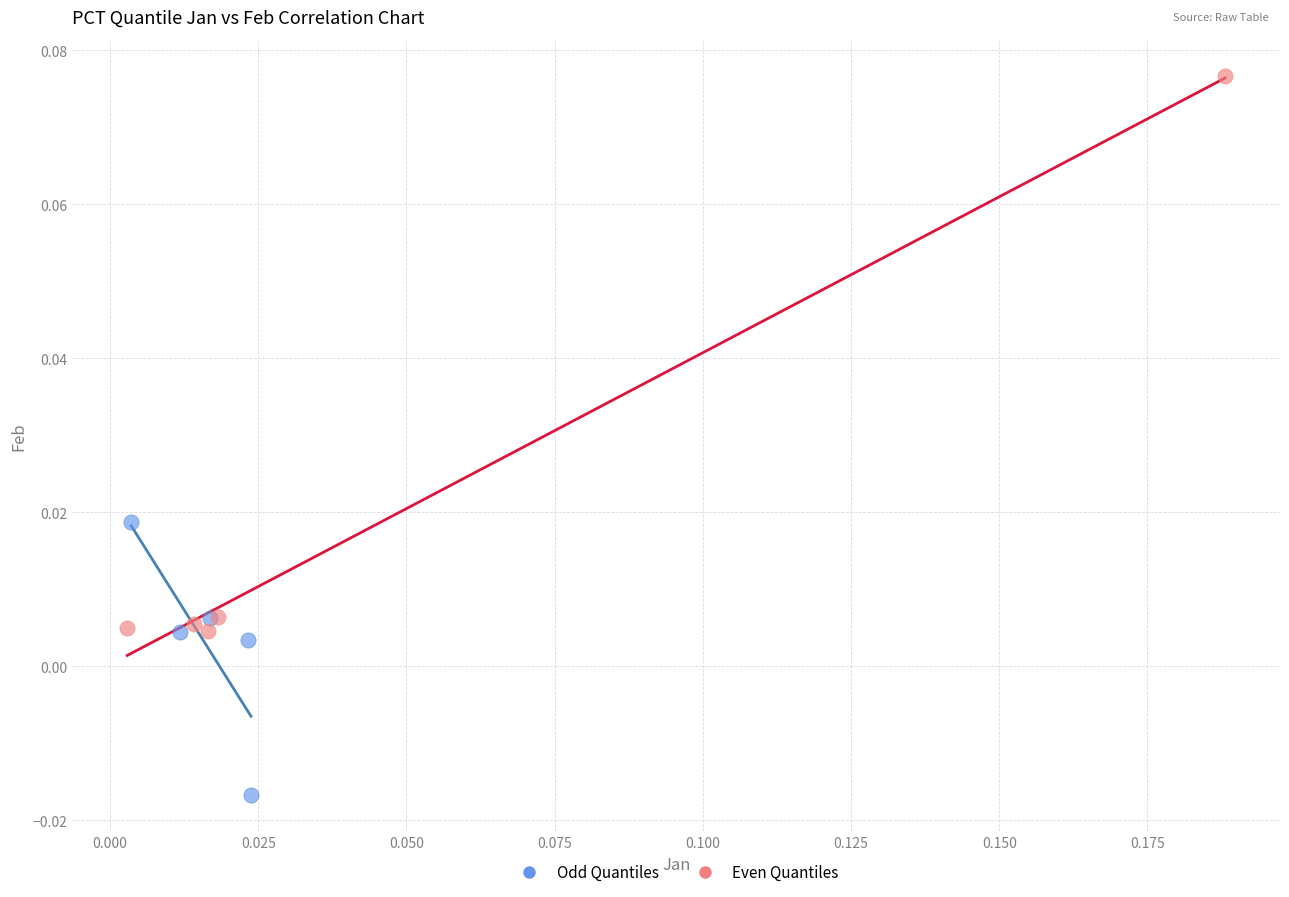

Which series contains the highest Y value?

Even Quantiles